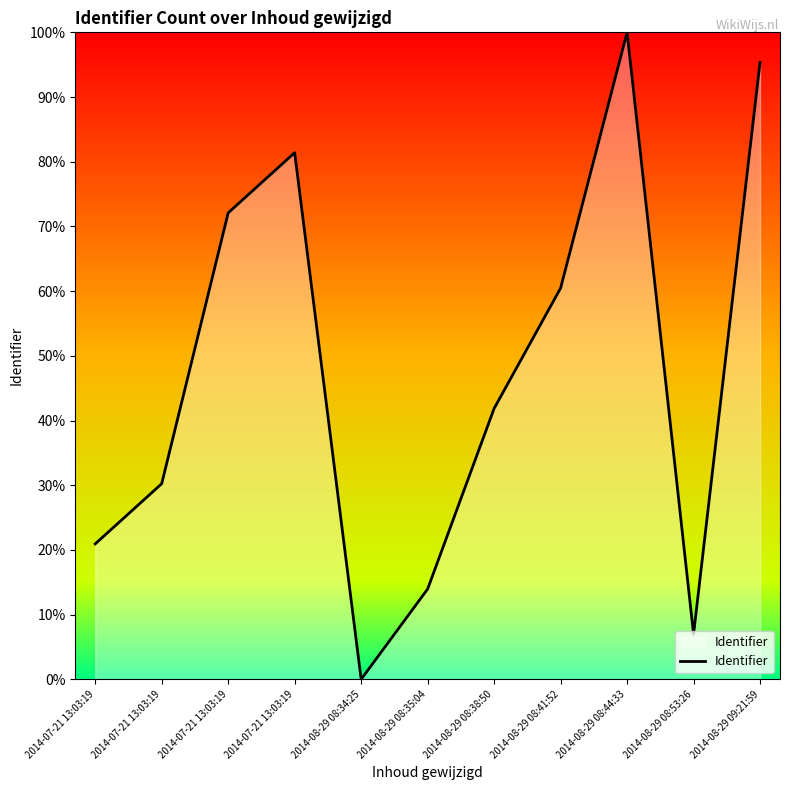

List the labels in order of value, smallest first.

2014-08-29 08:34:25, 2014-08-29 08:53:26, 2014-08-29 08:35:04, 2014-07-21 13:03:19, 2014-07-21 13:03:19, 2014-08-29 08:38:50, 2014-08-29 08:41:52, 2014-07-21 13:03:19, 2014-07-21 13:03:19, 2014-08-29 09:21:59, 2014-08-29 08:44:33